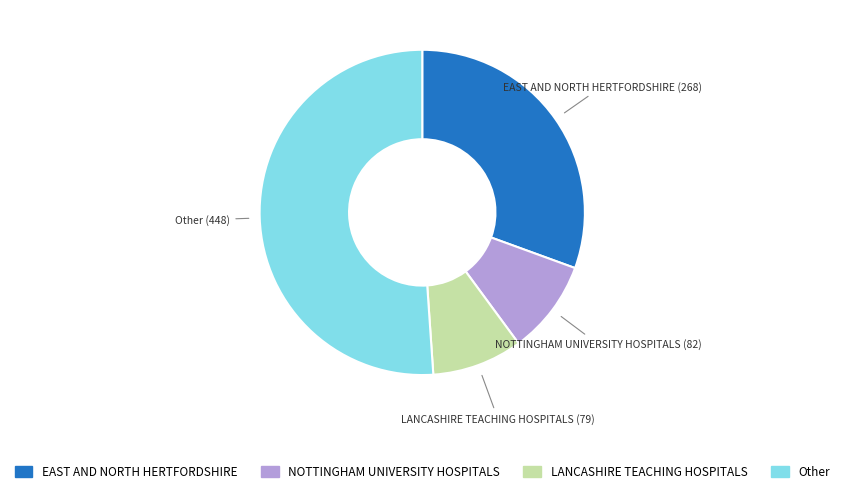

Is there any slice that represents more than half of the pie?

Yes